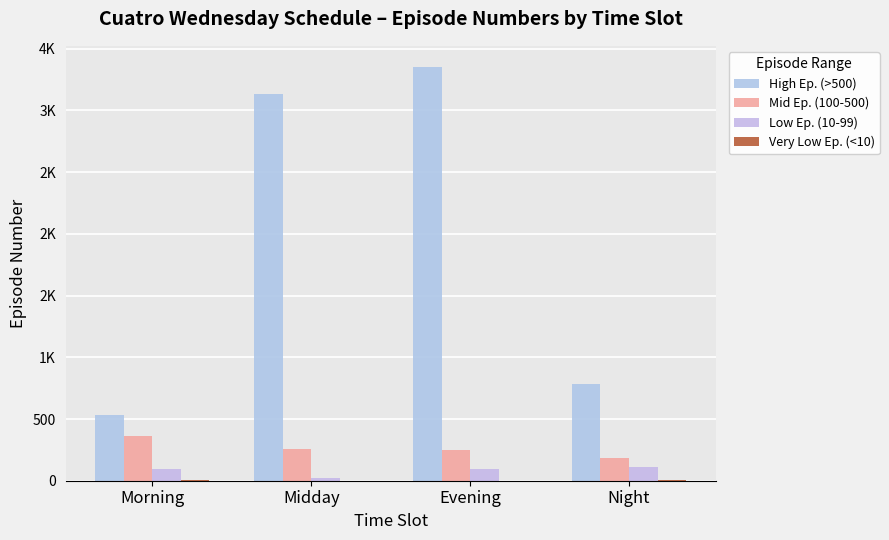

Are the bars grouped side by side (vs. stacked)?

Yes